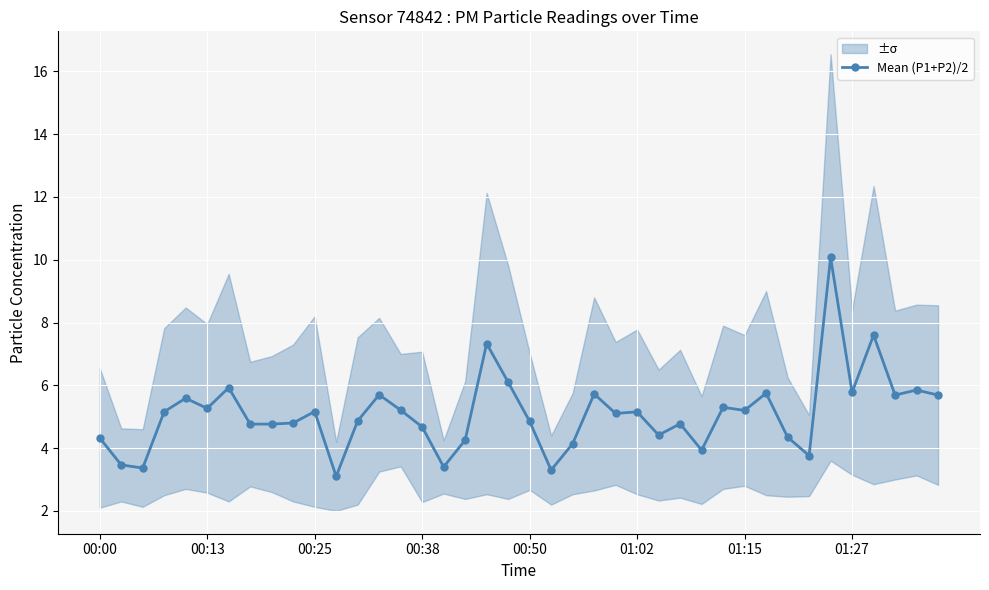

What position from the right is 21?

19